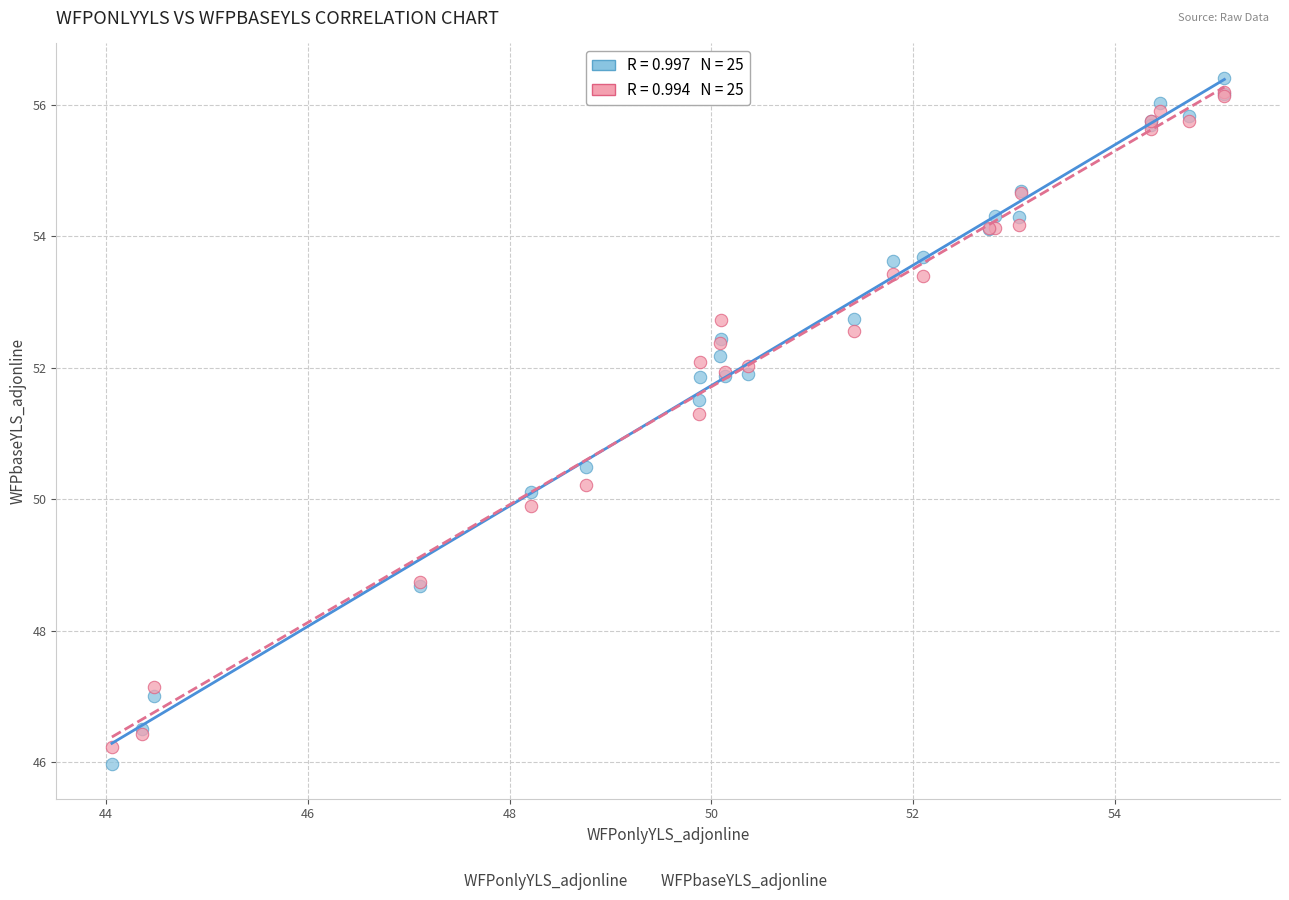

Across all series, what Y value is closest to 51?

51.3